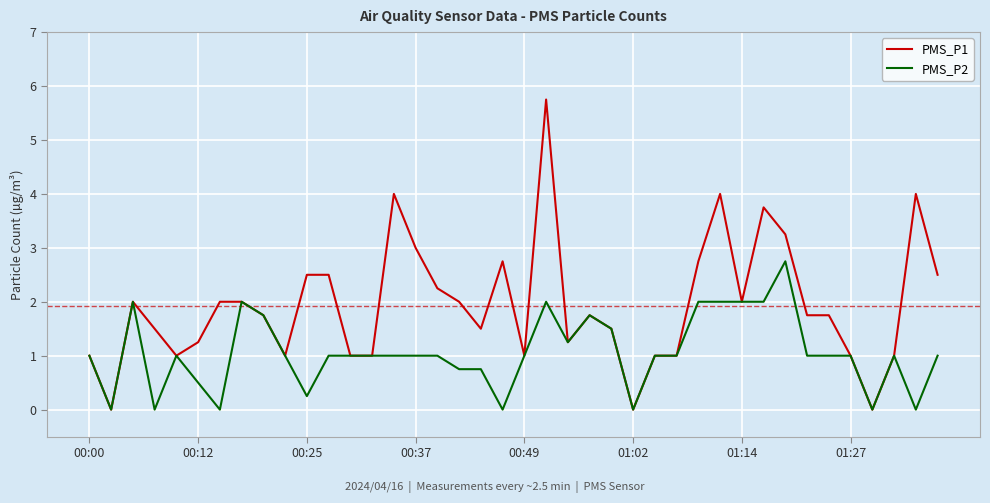

Is this an area chart (filled region under the line)?

No